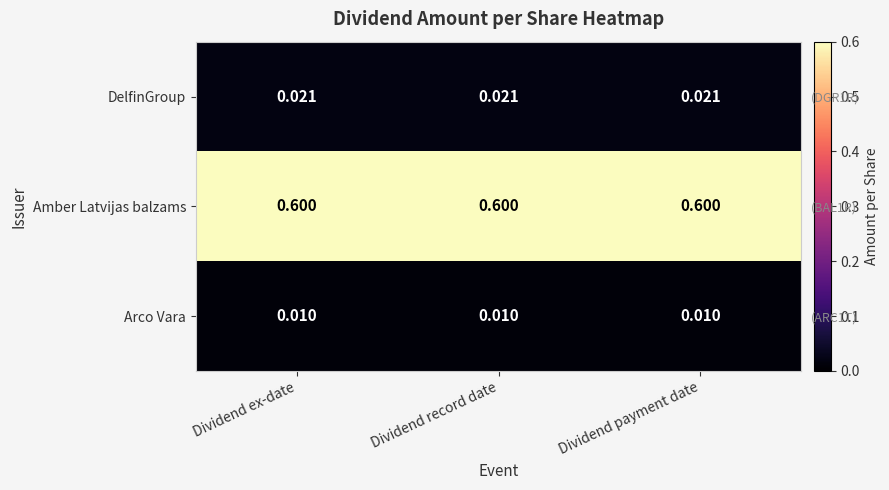

Rank the series by their maximum value, from highest to lowest.

Amber Latvijas balzams, DelfinGroup, Arco Vara